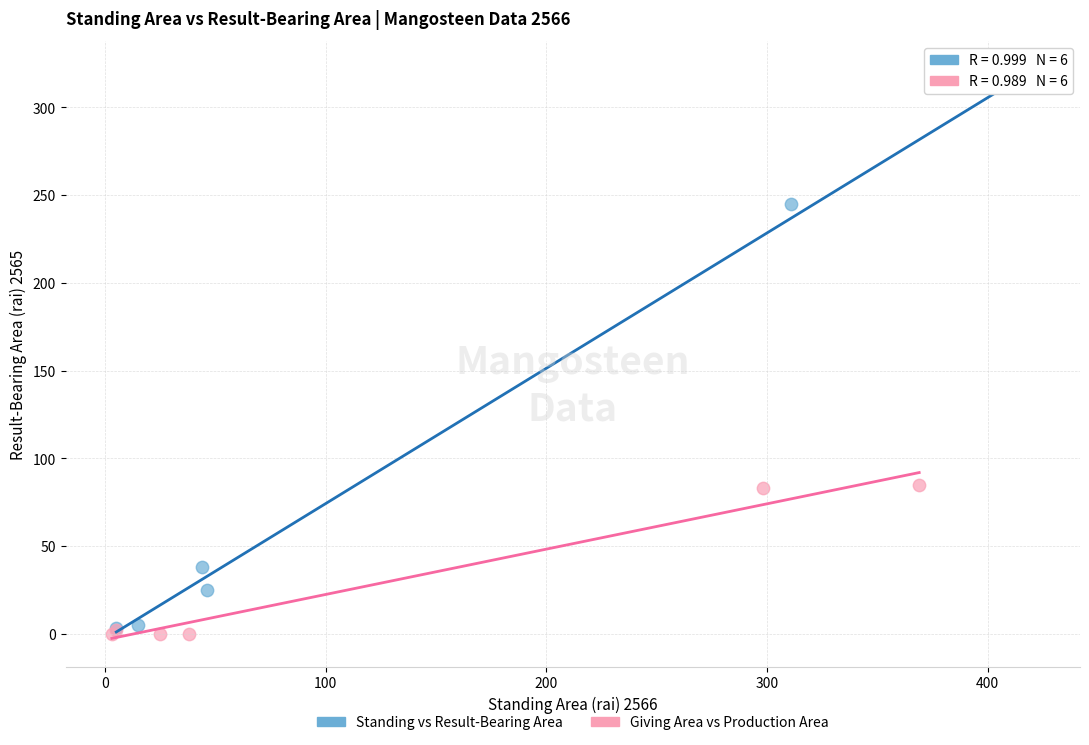

Which series has the widest spread of Y values?

Standing vs Result-Bearing Area